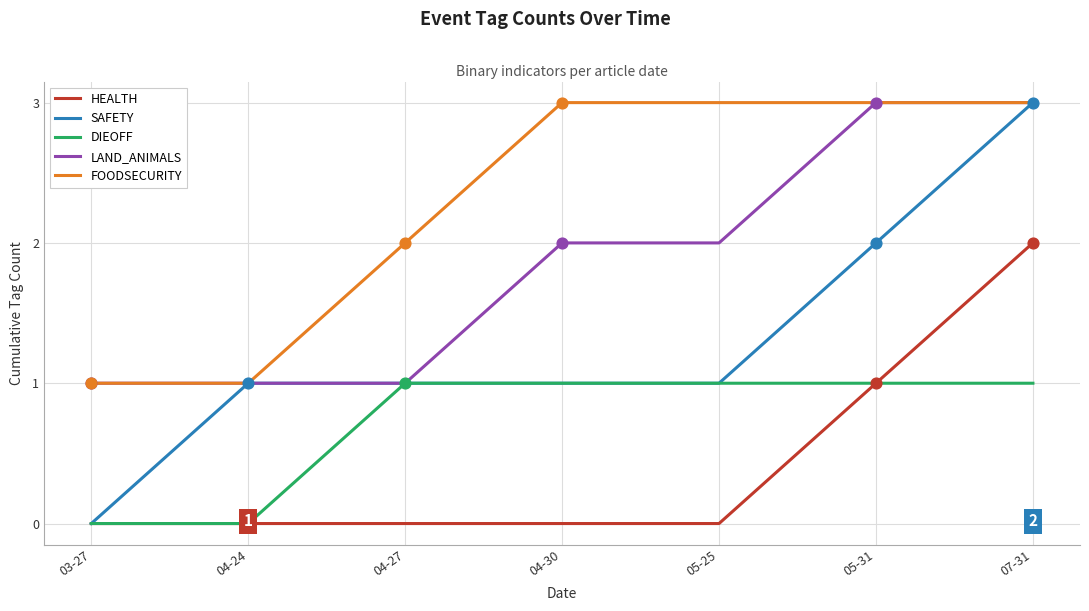

At which category is the sum across all series the highest?

07-31